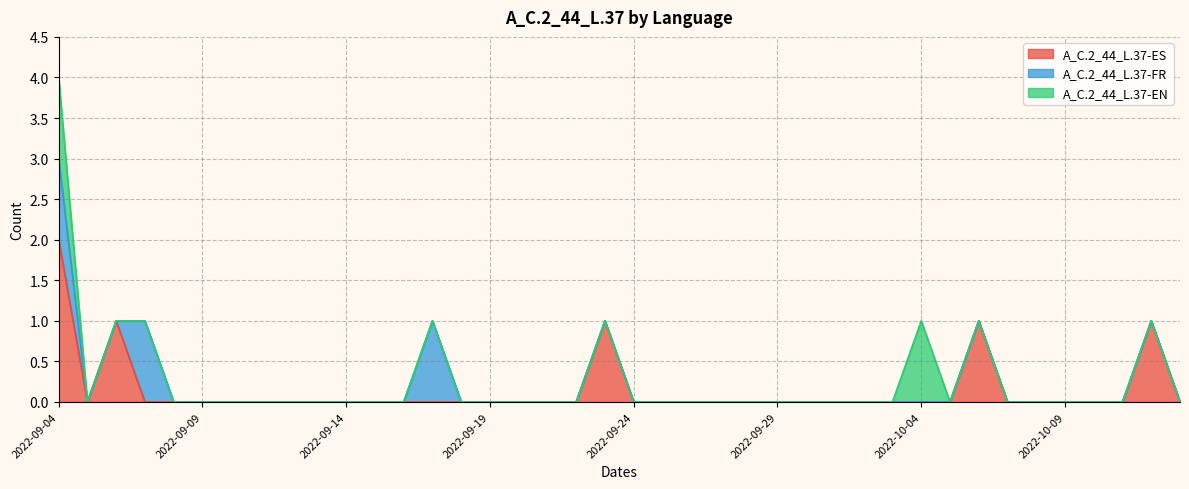

Does the chart display data point markers on the line(s)?

No